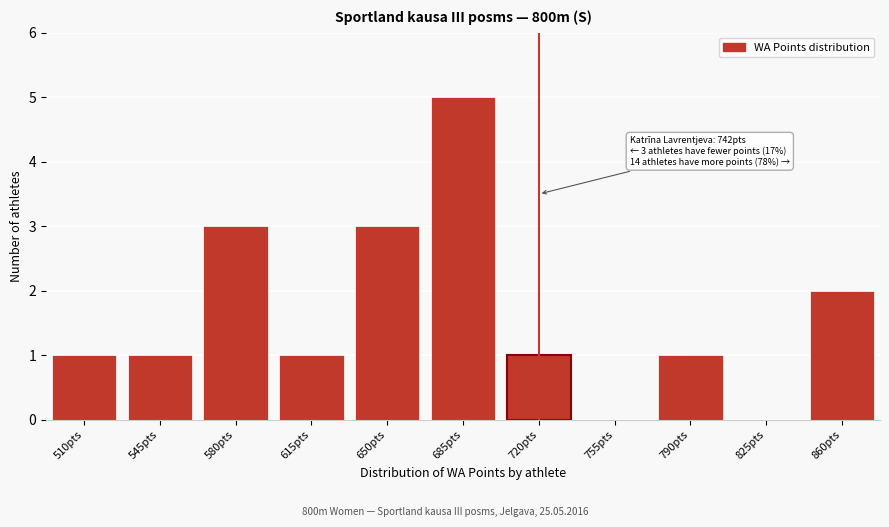

Reading left to right, transcribe all the data shown in this chart.

510pts=1	545pts=1	580pts=3	615pts=1	650pts=3	685pts=5	720pts=1	755pts=0	790pts=1	825pts=0	860pts=2